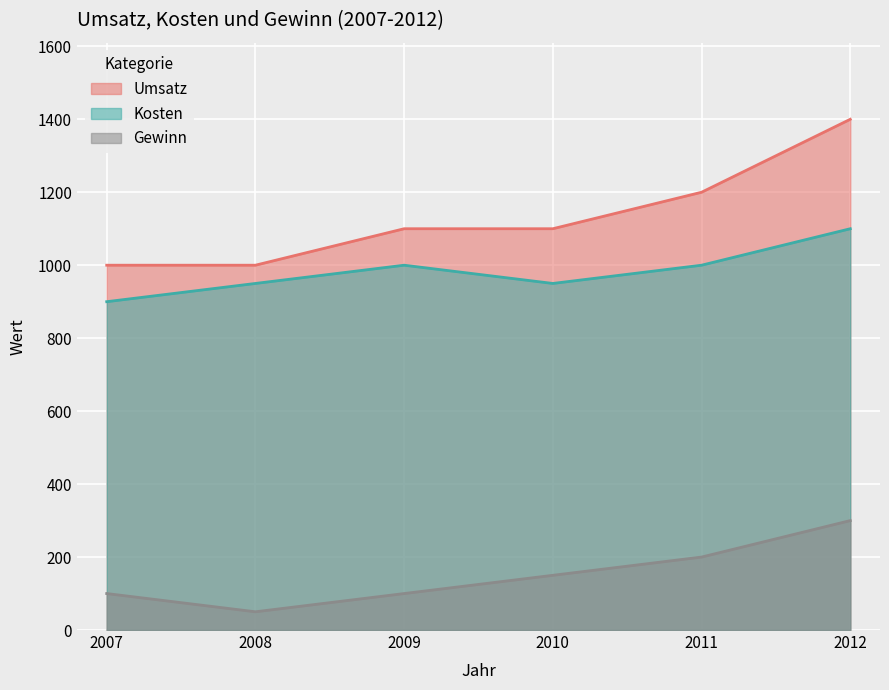

Where does the Kosten series first go above 1000?

2012